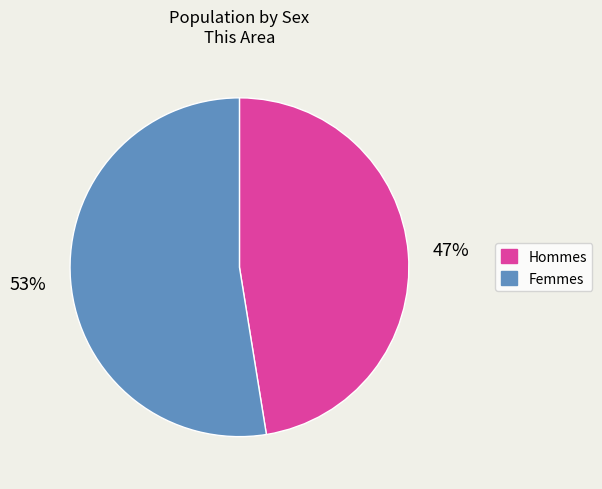

To the nearest percent, what is the average slice percentage?

50%